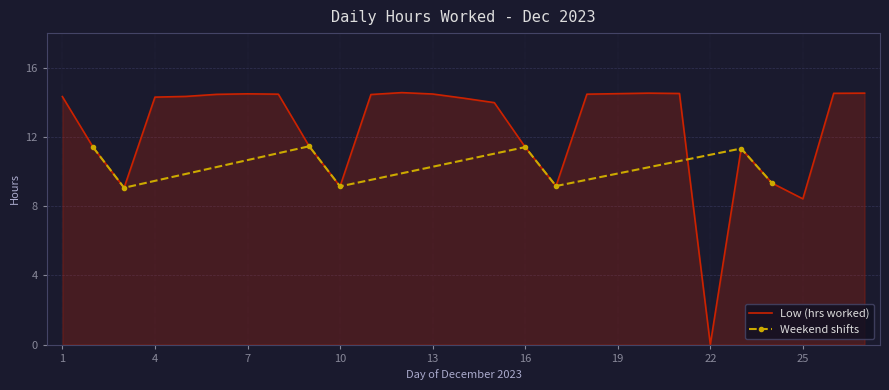

Reading right to left, list all the values displayed in this chart.

14.5	14.5	8.4	9.3	11.3	0.0	14.5	14.5	14.5	14.5	9.2	11.4	14.0	14.2	14.5	14.6	14.4	9.1	11.5	14.5	14.5	14.5	14.3	14.3	9.1	11.4	14.3